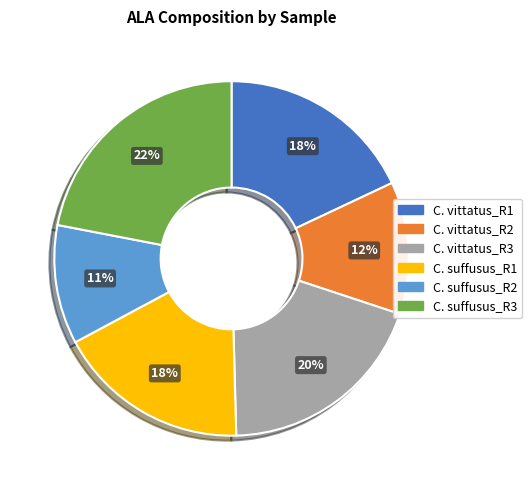

To the nearest percent, what is the difference between the C. suffusus_R1 and C. vittatus_R3 slice percentages?

2%